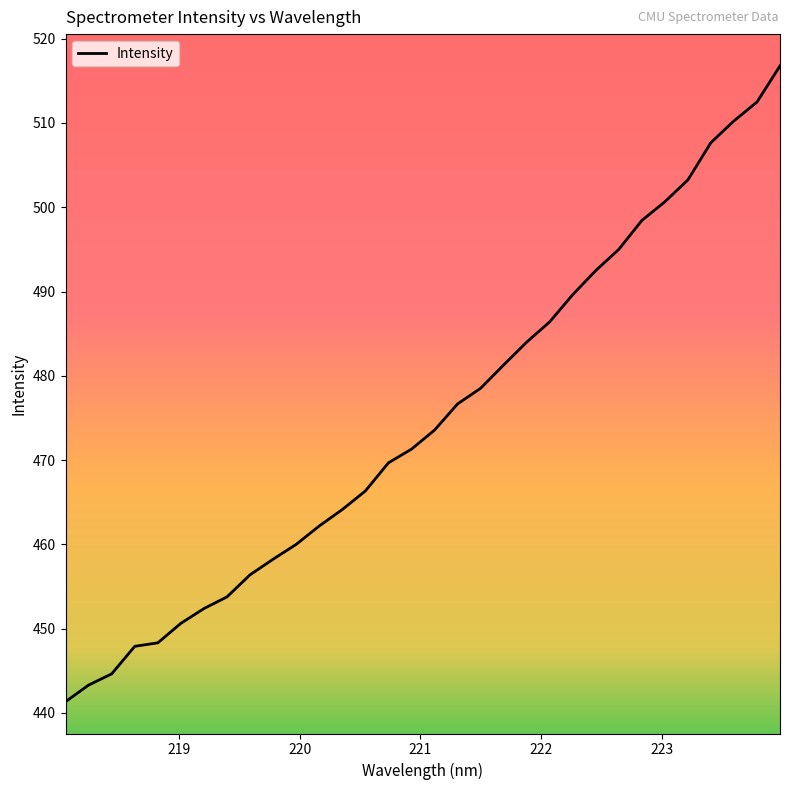

What is the greatest value displayed?

516.8